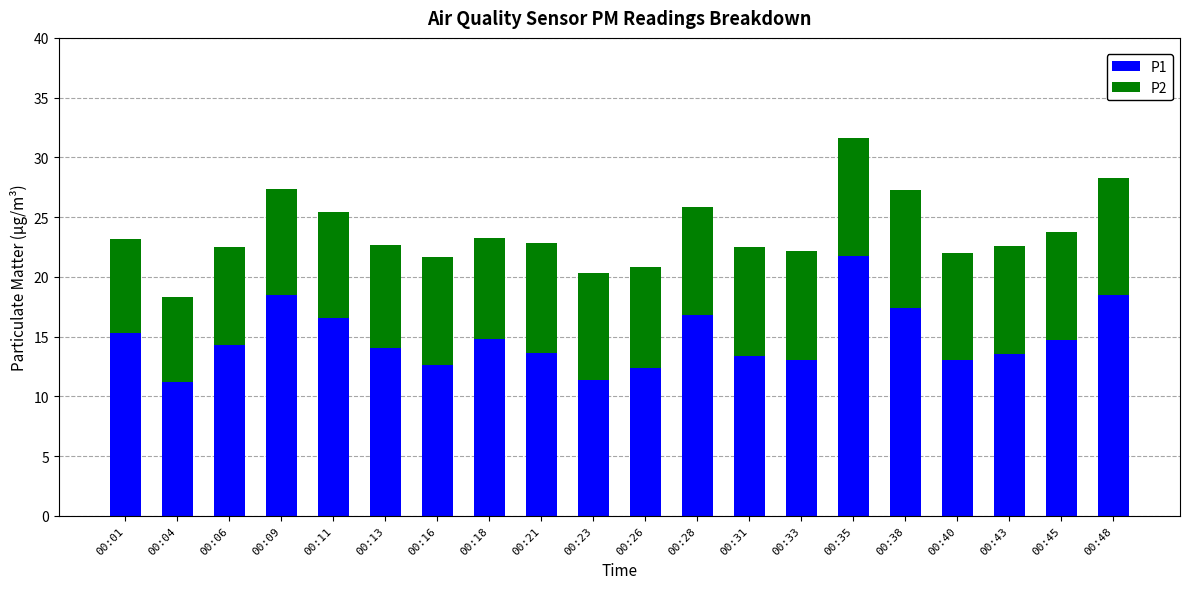

Are the bars grouped side by side (vs. stacked)?

No